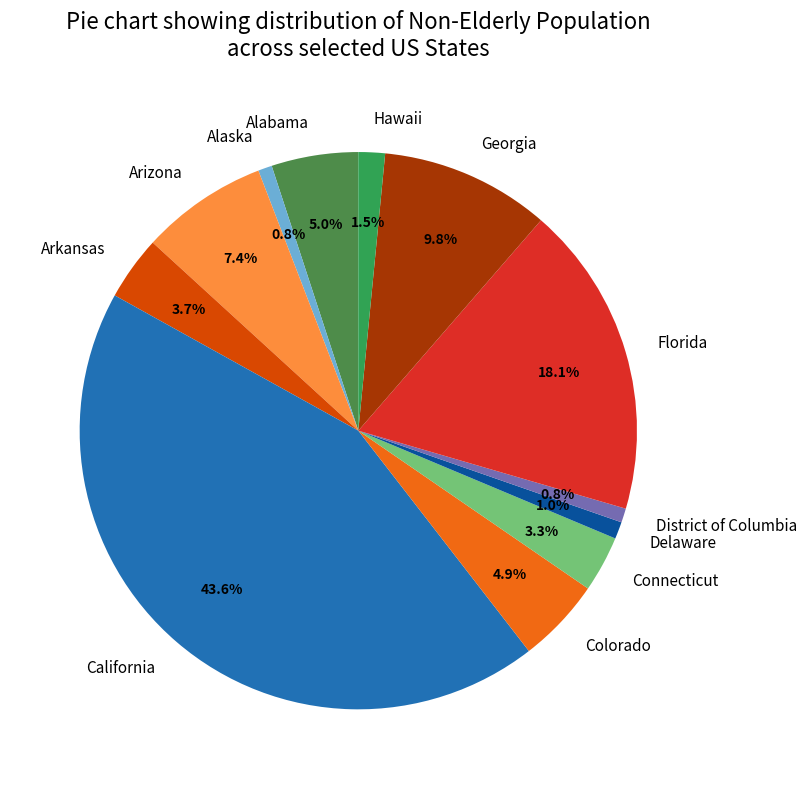

Does Arizona represent more than half of the total?

No